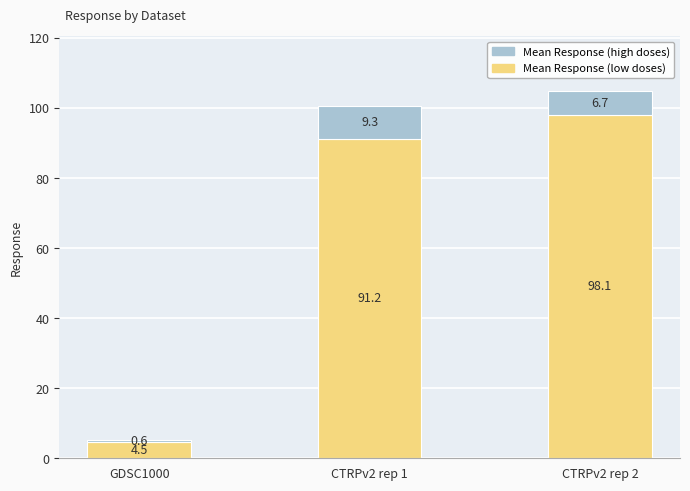

Rank the categories by Mean Response (low doses) value from highest to lowest.

CTRPv2 rep 2, CTRPv2 rep 1, GDSC1000